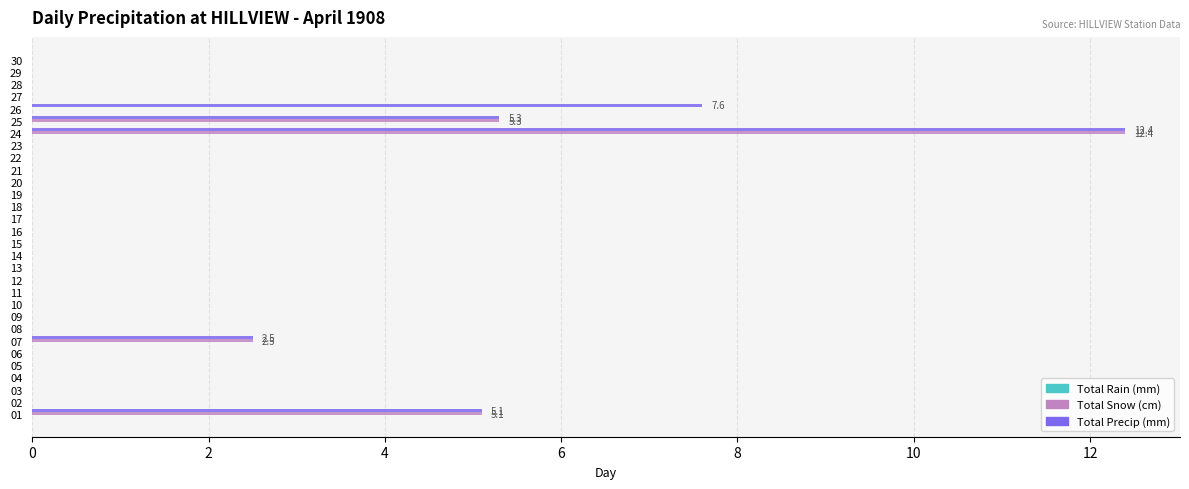

True or false: Total Snow (cm) has a value of 0.0 at 04.

True